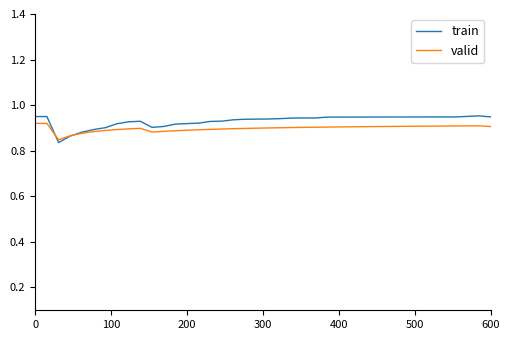

Which series has the widest spread of values?

train